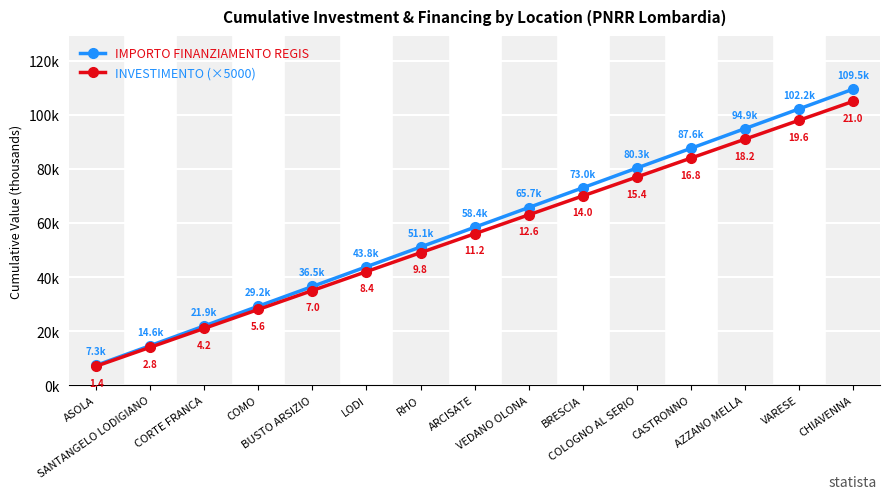

True or false: IMPORTO FINANZIAMENTO REGIS and INVESTIMENTO (×5000) intersect in this chart.

False